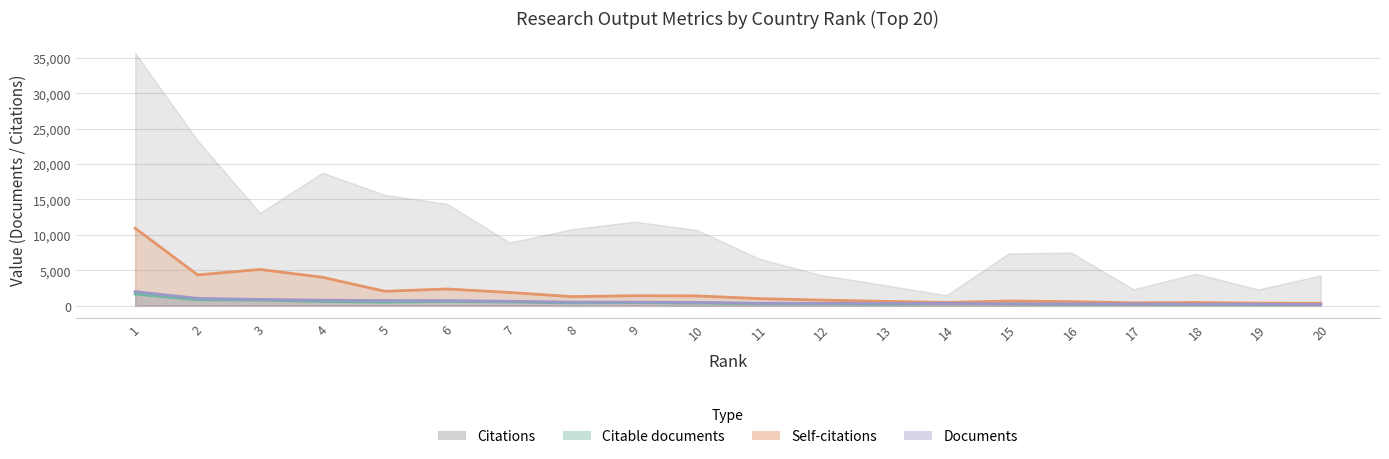

What is the total value across all series at 18?

804